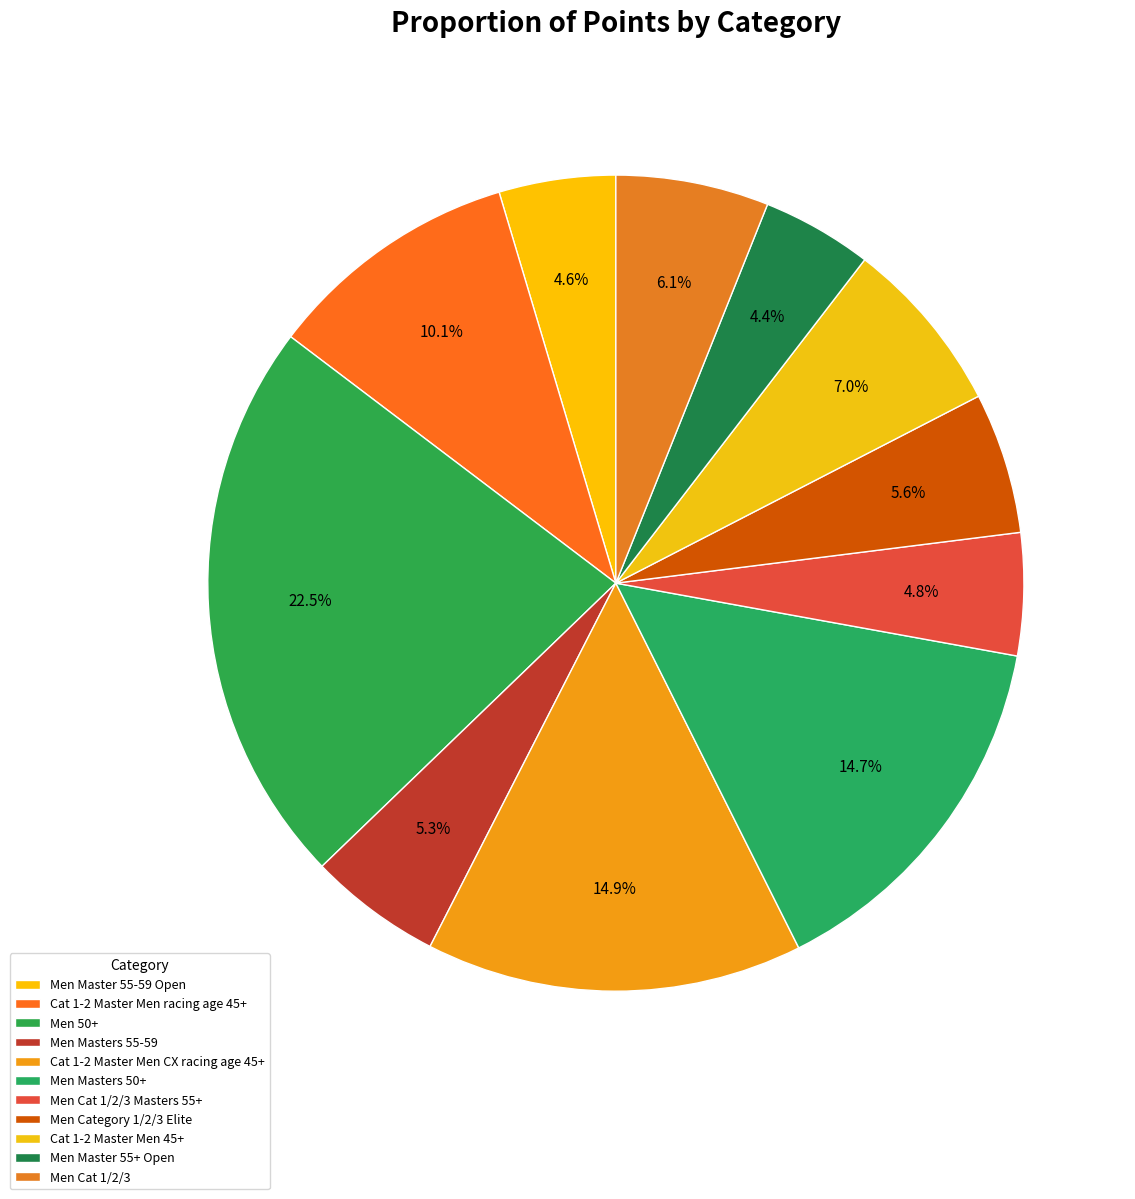

Rank the categories by value from lowest to highest.

Men Master 55+ Open, Men Master 55-59 Open, Men Cat 1/2/3 Masters 55+, Men Masters 55-59, Men Category 1/2/3 Elite, Men Cat 1/2/3, Cat 1-2 Master Men 45+, Cat 1-2 Master Men racing age 45+, Men Masters 50+, Cat 1-2 Master Men CX racing age 45+, Men 50+